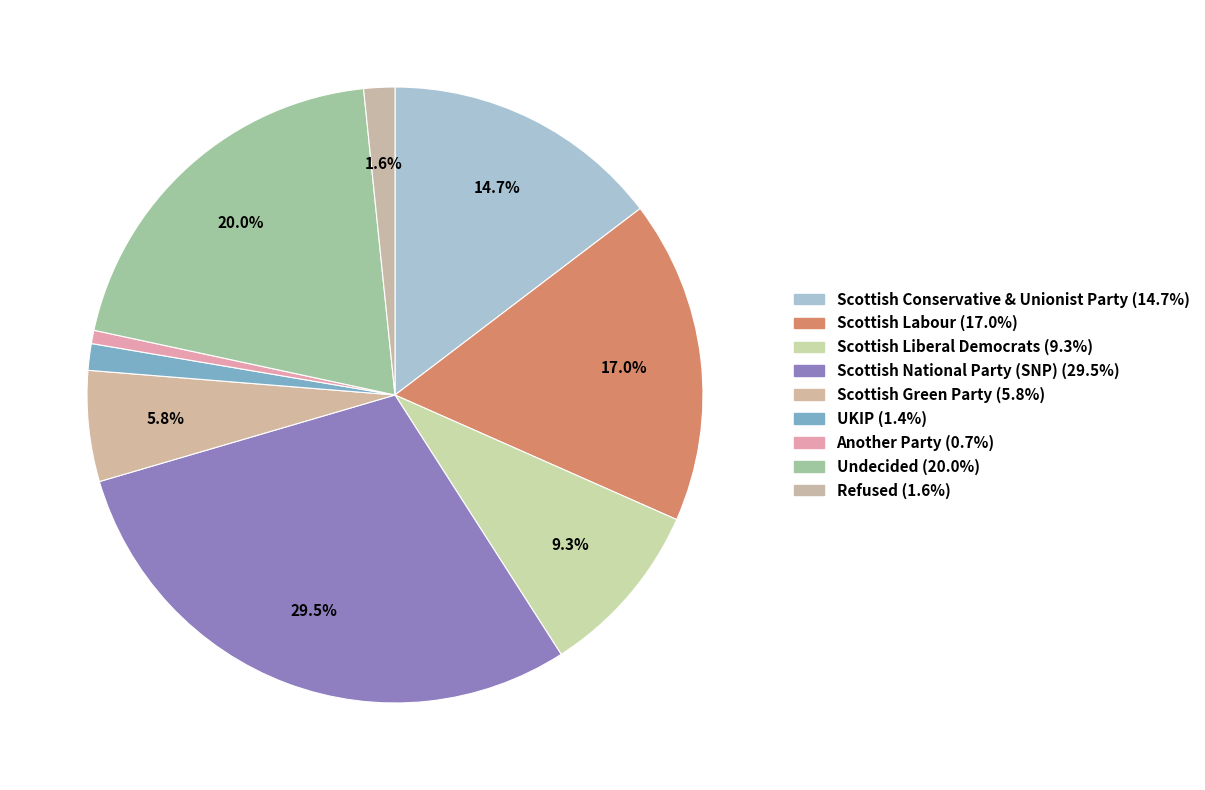

To the nearest percent, what portion does Scottish Labour represent?

17%